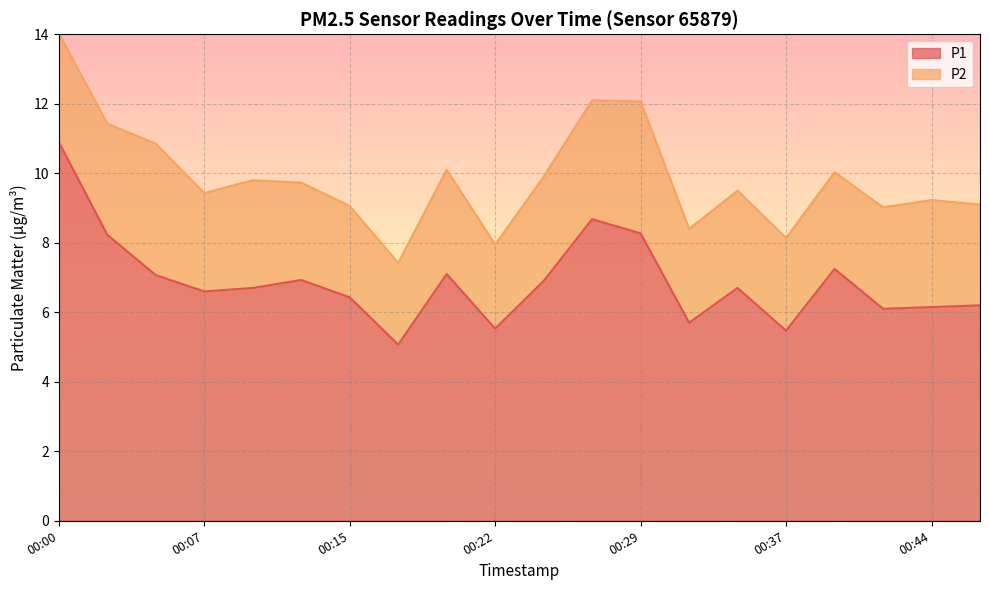

What is the change in value from 00:03 to 00:10?

-1.5